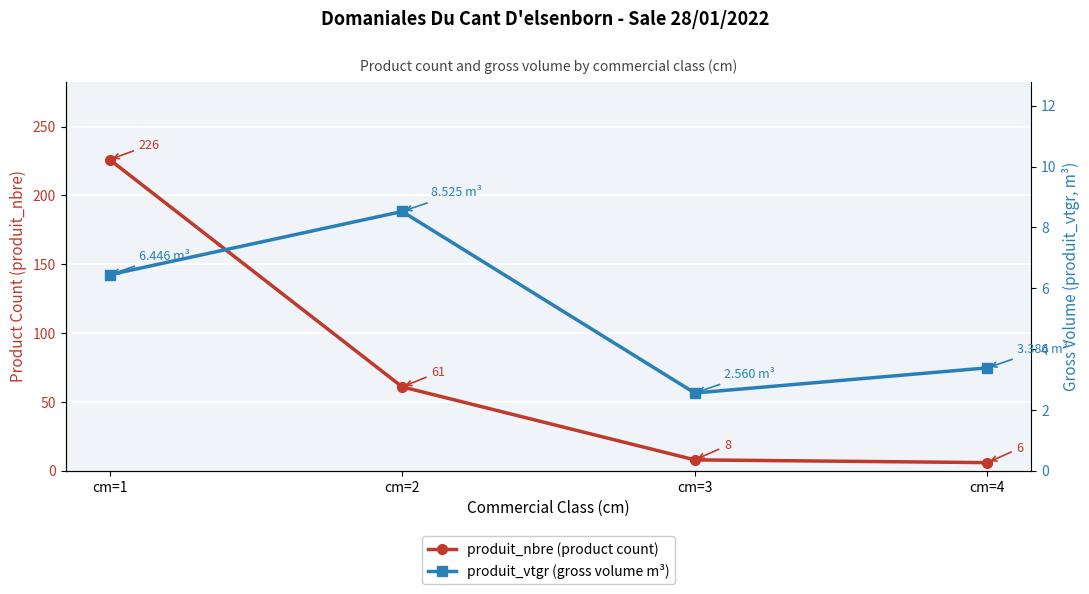

Is it true that produit_nbre (product count) equals 13.1 at cm=3?

False